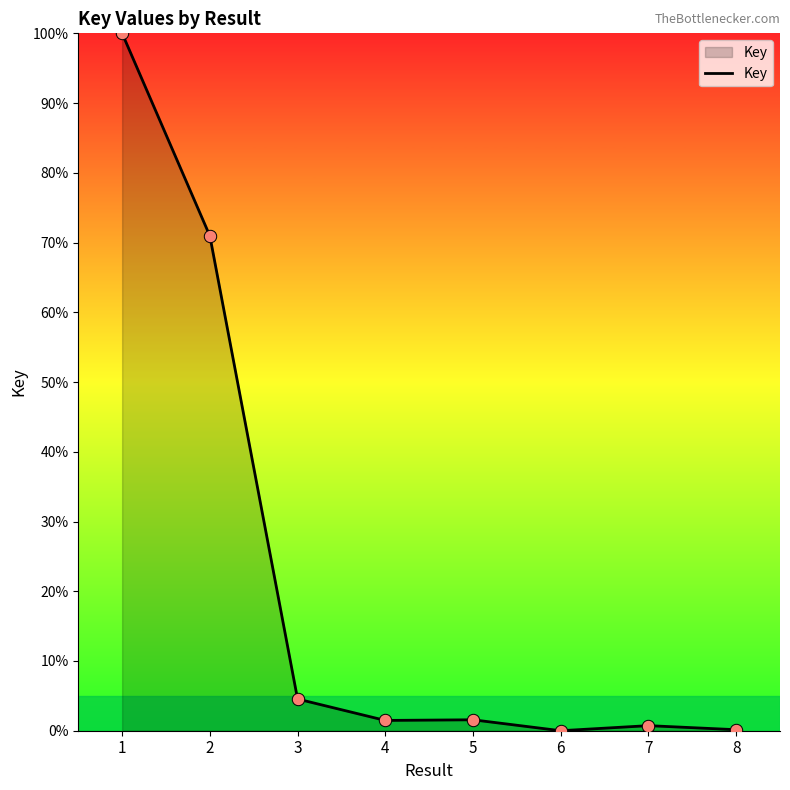

Which has a higher value, 5 or 2?

2